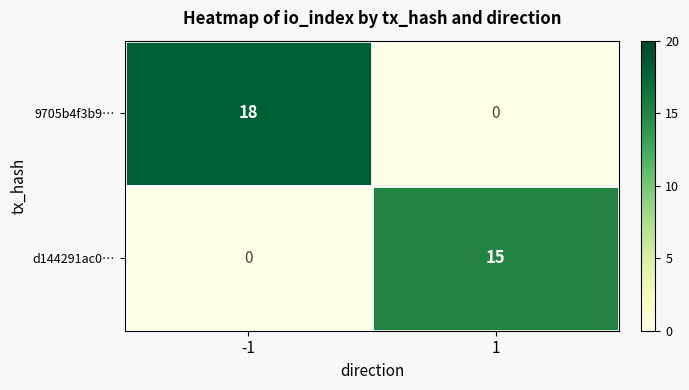

What is the approximate value of d144291ac0… at 1, to the nearest 5?

15